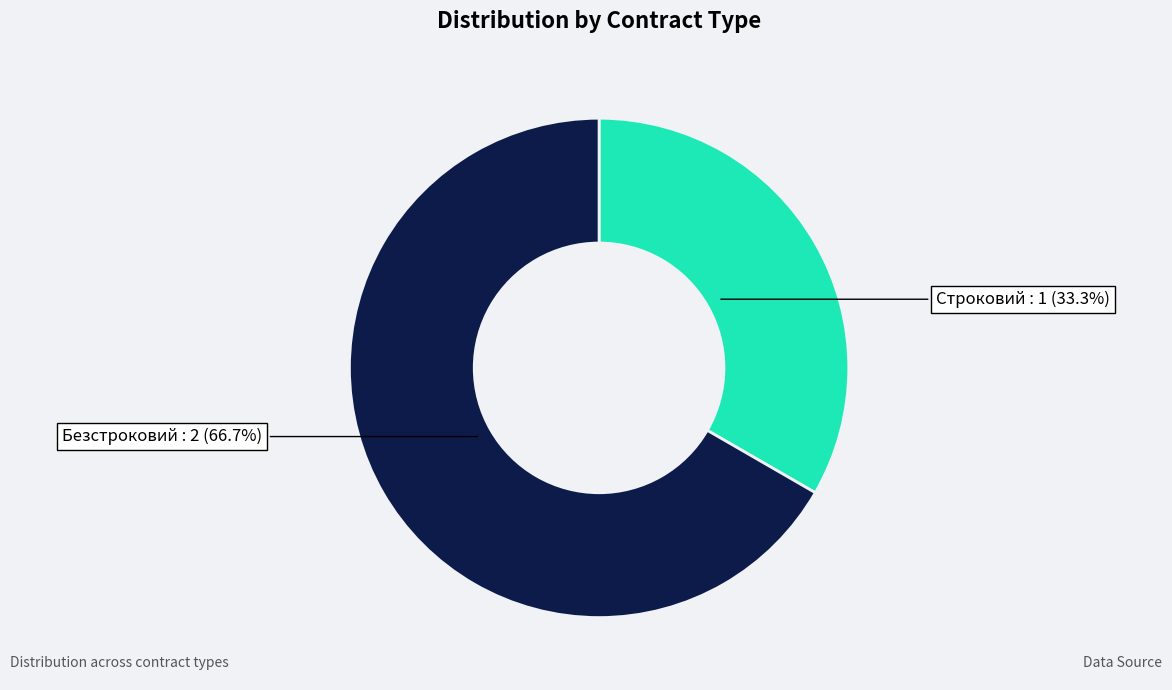

Is there any slice that represents more than half of the pie?

Yes